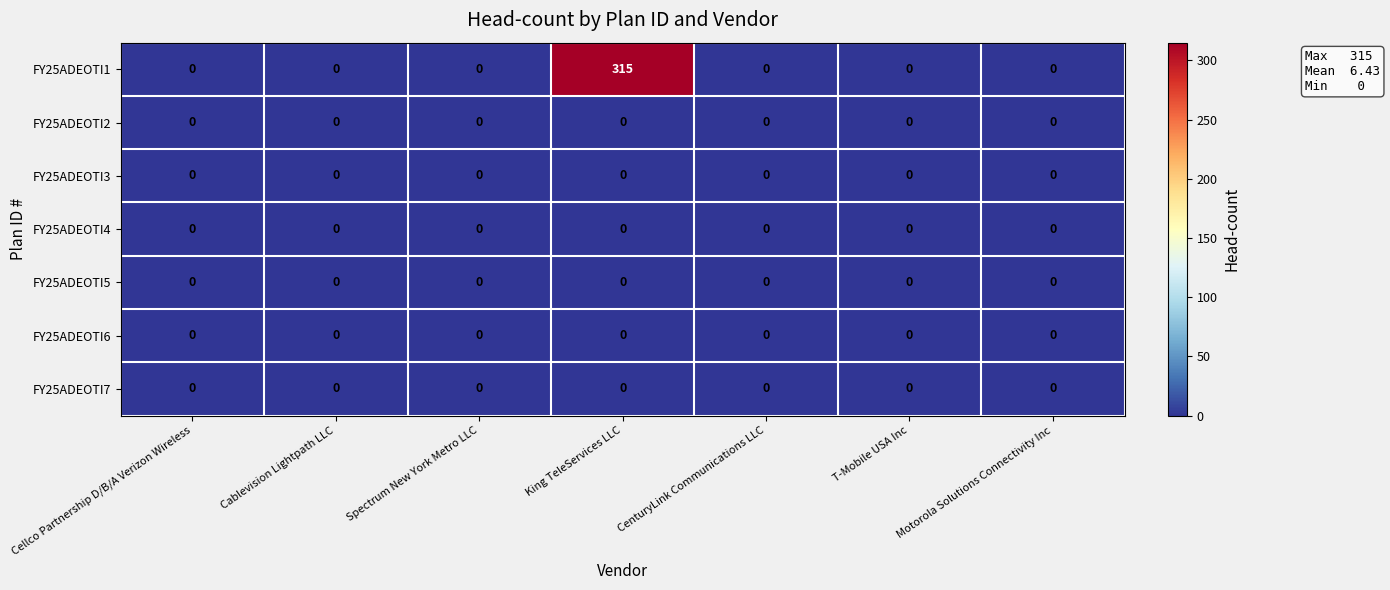

The value of FY25ADEOTI7 at Spectrum New York Metro LLC is 0. True or false?

True